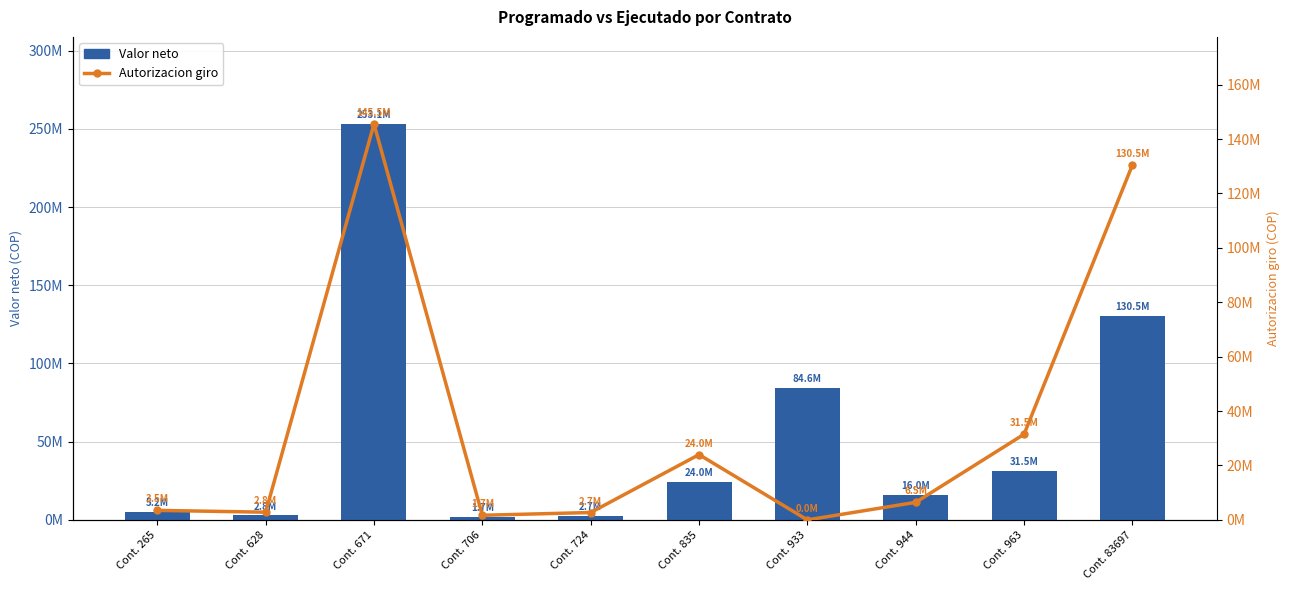

Which series has the largest total across all categories?

Valor neto